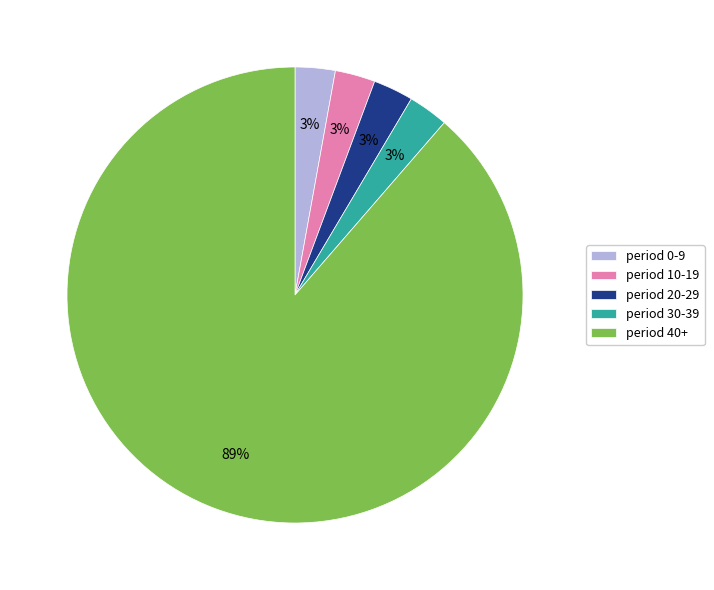

Which category has the biggest portion of the pie?

period 40+